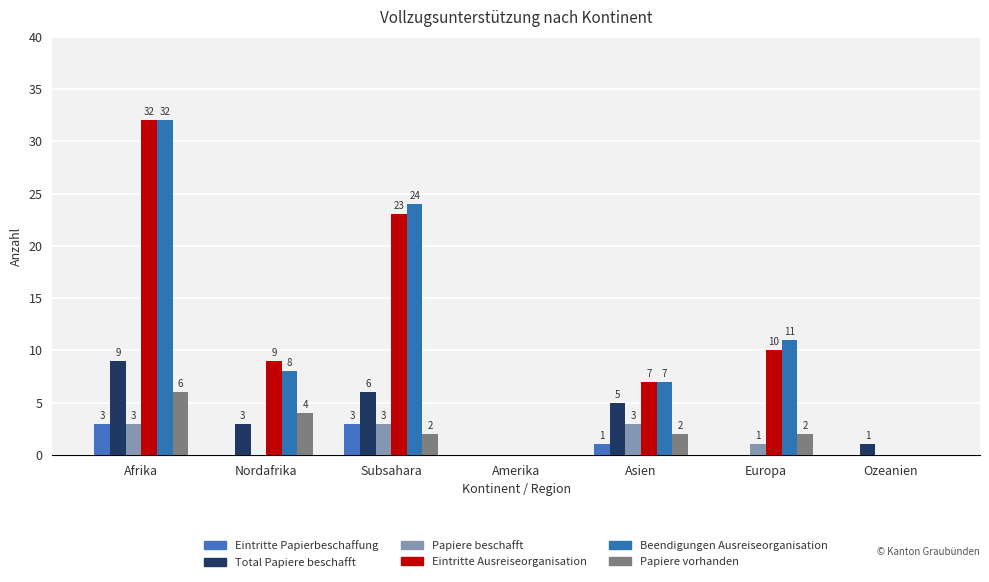

The Papiere beschafft series shows 3 at Asien. True or false?

True